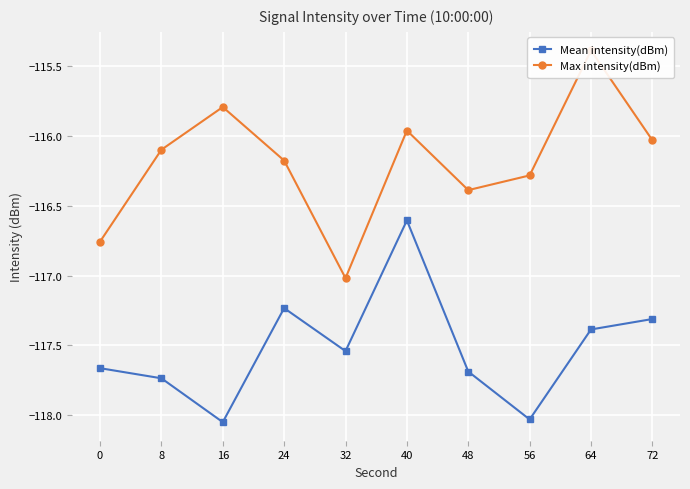

True or false: Max intensity(dBm) and Mean intensity(dBm) cross at least once.

False